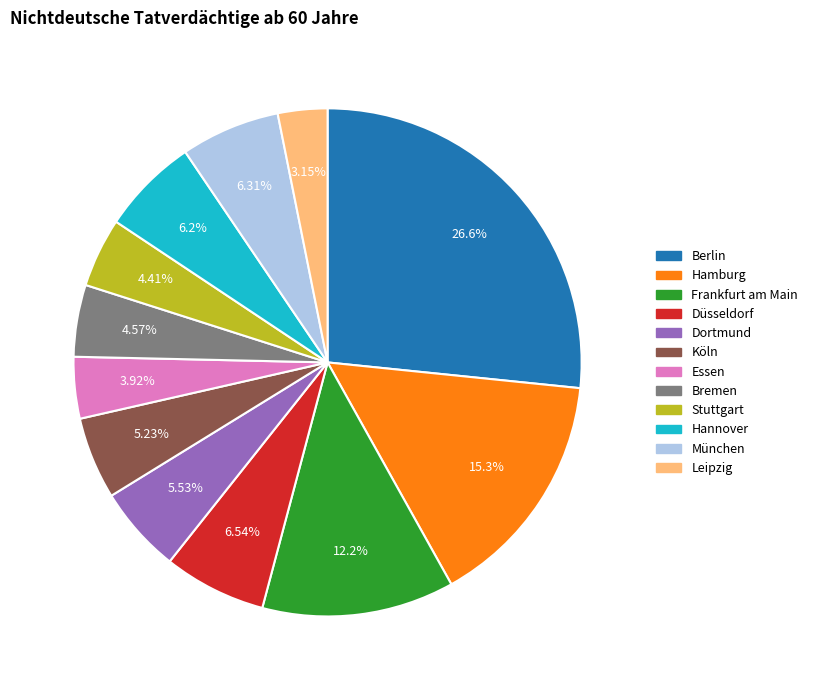

What percentage do Frankfurt am Main and Stuttgart together represent?

16.6%